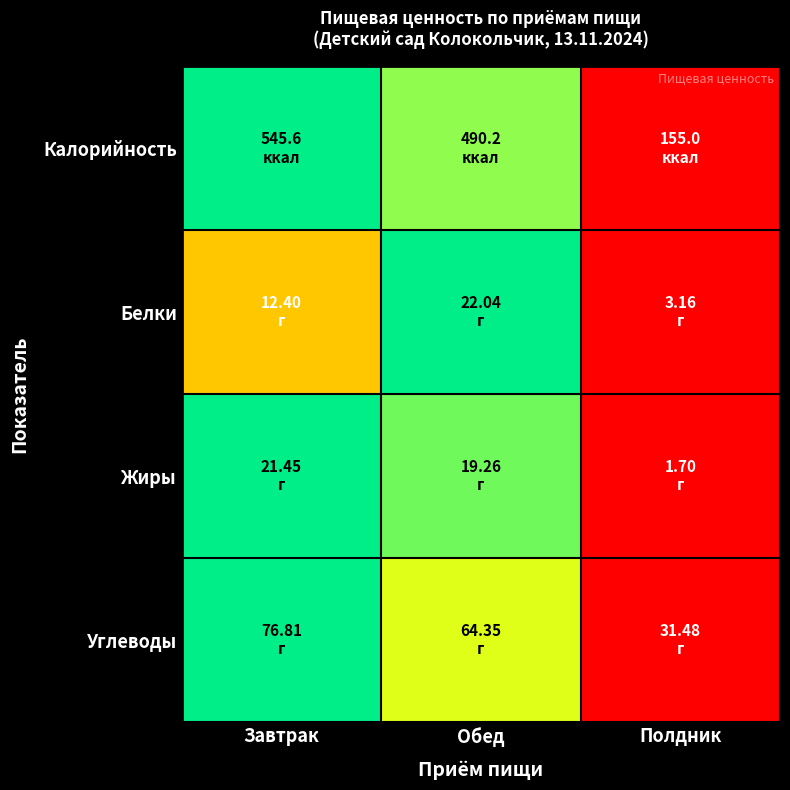

Between Завтрак and Обед, which is larger?

Завтрак